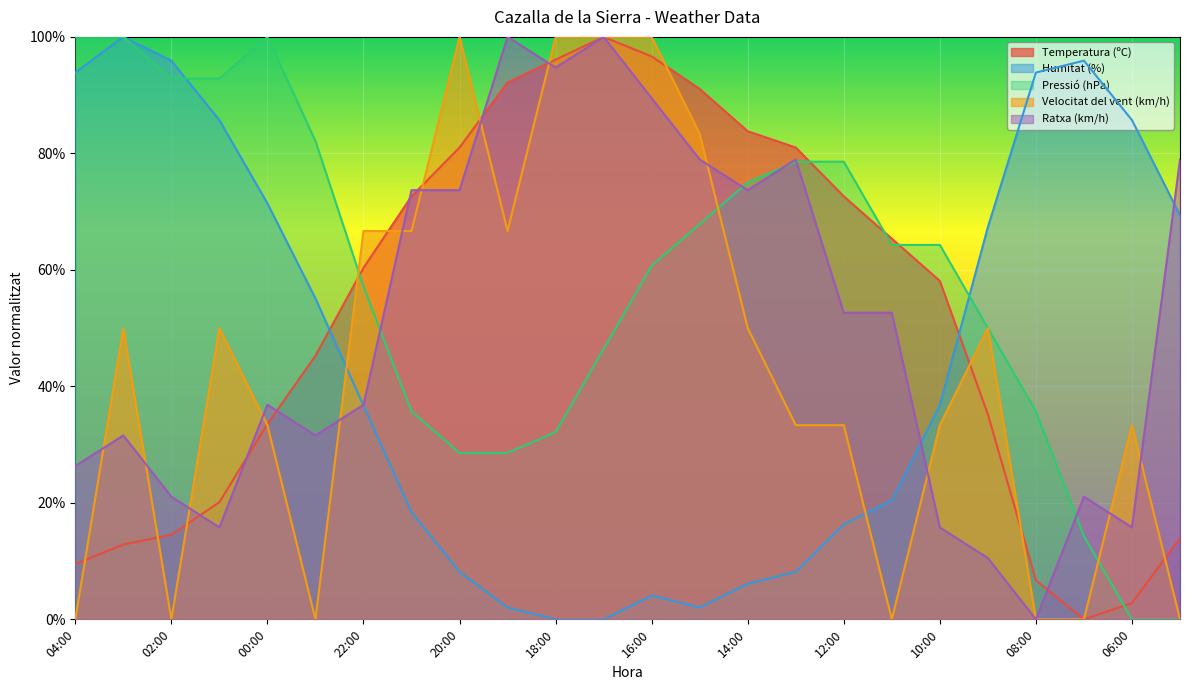

Reading right to left, transcribe all the data shown in this chart.

Temperatura (ºC): 14.0	2.8	0.0	6.7	35.2	58.1	65.4	72.6	81.0	83.8	91.1	96.6	100.0	96.1	92.2	81.0	72.6	60.3	45.3	33.5	20.1	14.5	12.8	9.5
Humitat (%): 69.4	85.7	95.9	93.9	67.3	36.7	20.4	16.3	8.2	6.1	2.0	4.1	0.0	0.0	2.0	8.2	18.4	36.7	55.1	71.4	85.7	95.9	100.0	93.9
Pressió (hPa): 0.0	0.0	14.3	35.7	50.0	64.3	64.3	78.6	78.6	75.0	67.9	60.7	46.4	32.1	28.6	28.6	35.7	57.1	82.1	100.0	92.9	92.9	100.0	100.0
Velocitat del vent (km/h): 0.0	33.3	0.0	0.0	50.0	33.3	0.0	33.3	33.3	50.0	83.3	100.0	100.0	100.0	66.7	100.0	66.7	66.7	0.0	33.3	50.0	0.0	50.0	0.0
Ratxa (km/h): 78.9	15.8	21.1	0.0	10.5	15.8	52.6	52.6	78.9	73.7	78.9	89.5	100.0	94.7	100.0	73.7	73.7	36.8	31.6	36.8	15.8	21.1	31.6	26.3